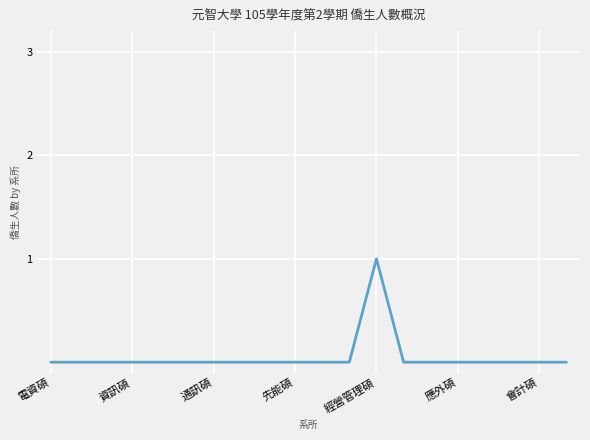

Reading left to right, extract all data points from this chart.

0	0	0	0	0	0	0	0	0	0	0	0	1	0	0	0	0	0	0	0